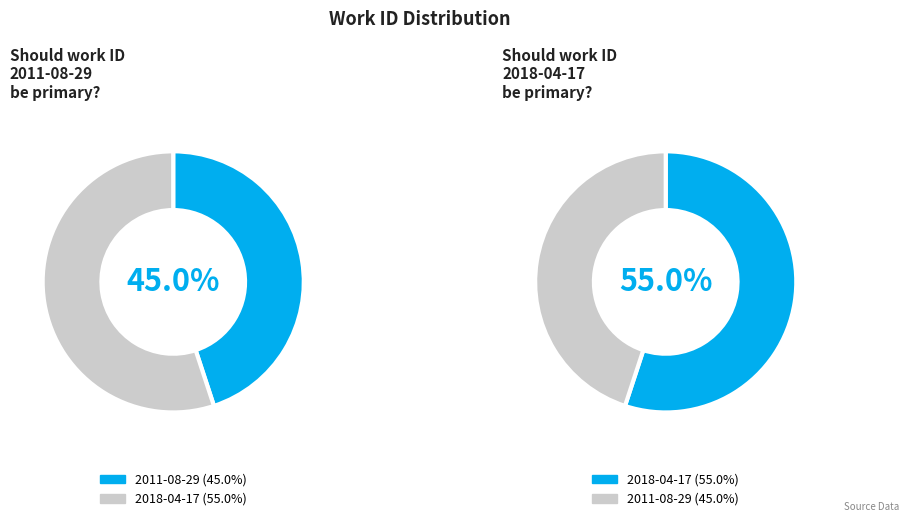

Is it true that 2018-04-17 is 55% of the pie?

True